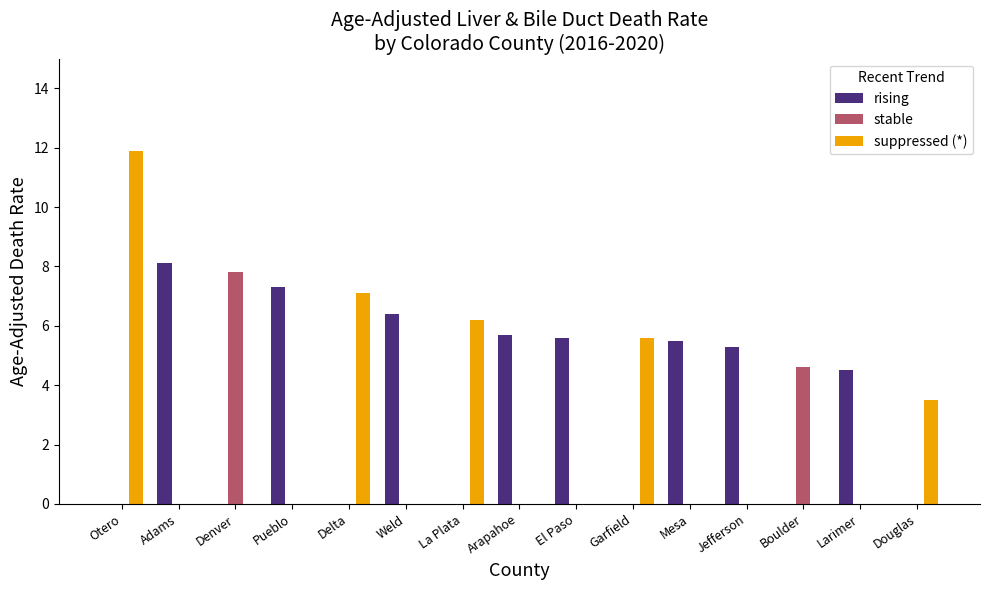

At which category is the sum across all series the highest?

Otero